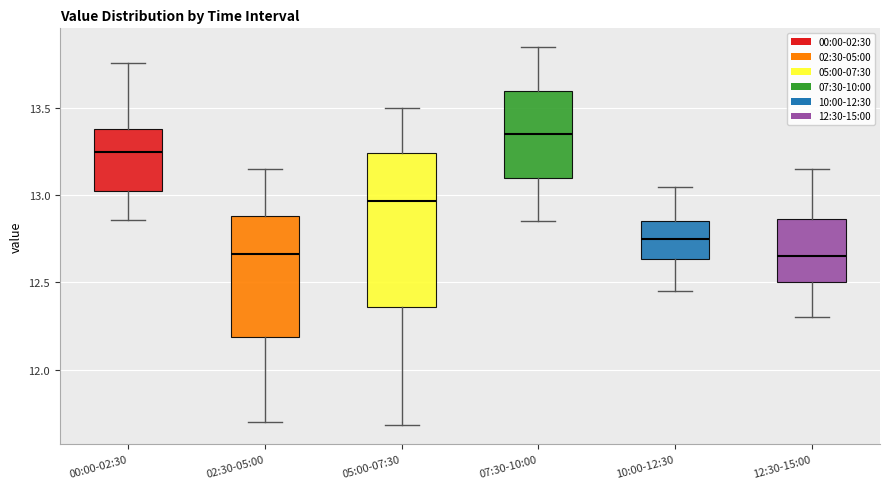

Reading left to right, read every box against the y-axis: the position of its median line, the range the box covers, and the ends of its whiskers. The values are not printed on the chart, so give them approximately, as read against the axis.

00:00-02:30: median 13.25, box 13.05 to 13.40, whiskers 12.85 to 13.75
02:30-05:00: median 12.65, box 12.20 to 12.90, whiskers 11.70 to 13.15
05:00-07:30: median 12.95, box 12.35 to 13.25, whiskers 11.70 to 13.50
07:30-10:00: median 13.35, box 13.10 to 13.60, whiskers 12.85 to 13.85
10:00-12:30: median 12.75, box 12.65 to 12.85, whiskers 12.45 to 13.05
12:30-15:00: median 12.65, box 12.50 to 12.85, whiskers 12.30 to 13.15